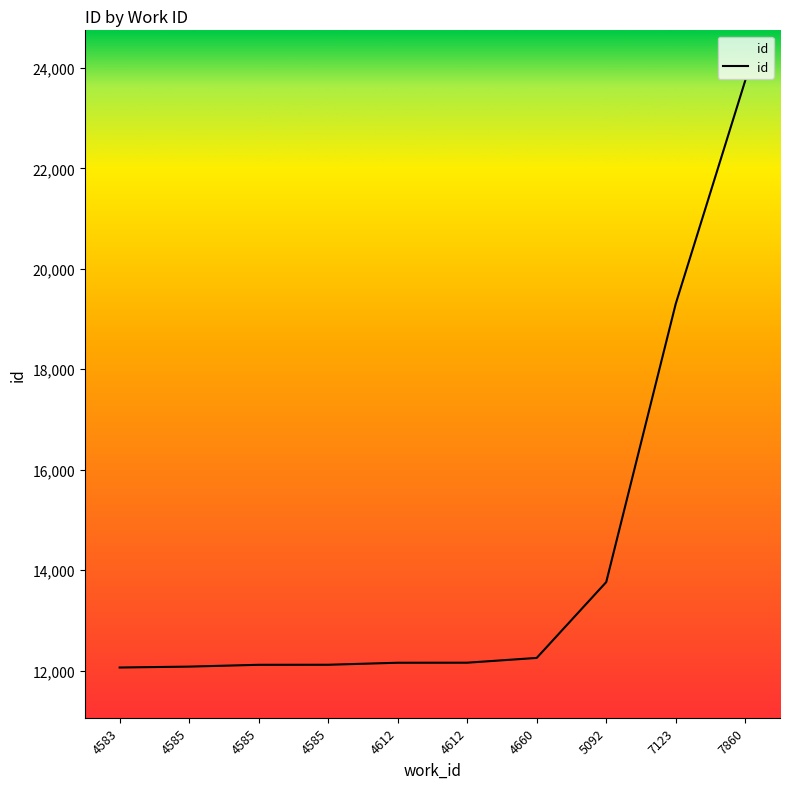

Rank the categories by value from lowest to highest.

4583, 4585, 4585, 4585, 4612, 4612, 4660, 5092, 7123, 7860